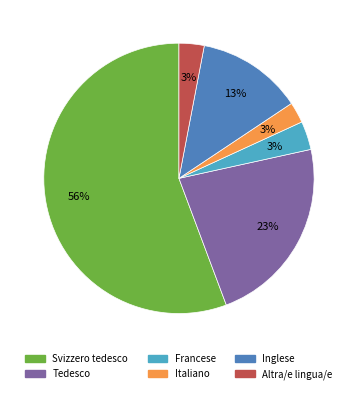

Which slice is the largest?

Svizzero tedesco